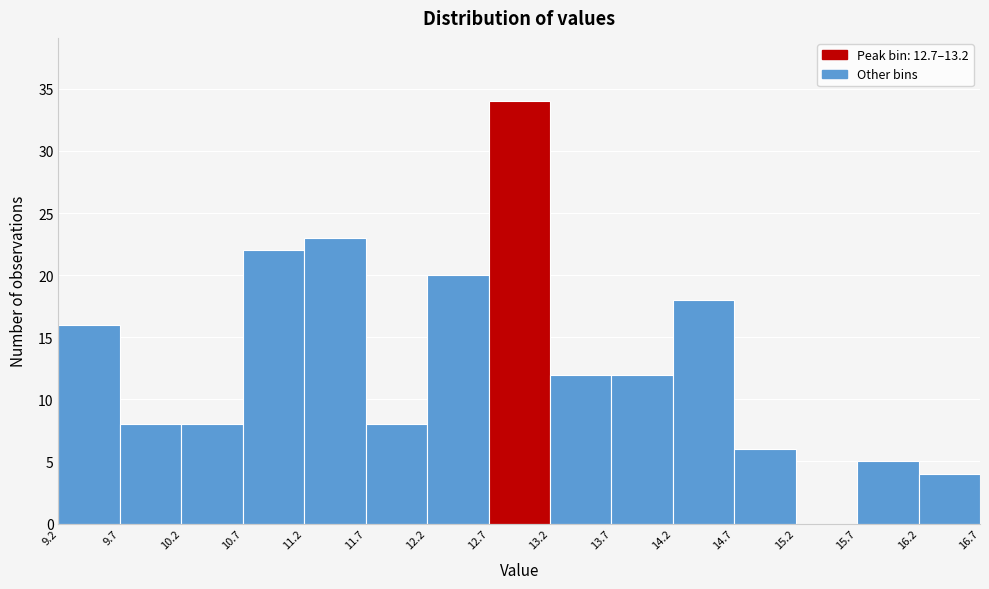

Reading left to right, transcribe this chart: for each bar, give the range it covers on the x-axis and its height. The values are not printed on the chart, so give them approximately, as read against the axis.

9.2 to 9.7: 16
9.7 to 10.2: 8
10.2 to 10.7: 8
10.7 to 11.2: 22
11.2 to 11.7: 23
11.7 to 12.2: 8
12.2 to 12.7: 20
12.7 to 13.2: 34
13.2 to 13.7: 12
13.7 to 14.2: 12
14.2 to 14.7: 18
14.7 to 15.2: 6
15.2 to 15.7: 0
15.7 to 16.2: 5
16.2 to 16.7: 4